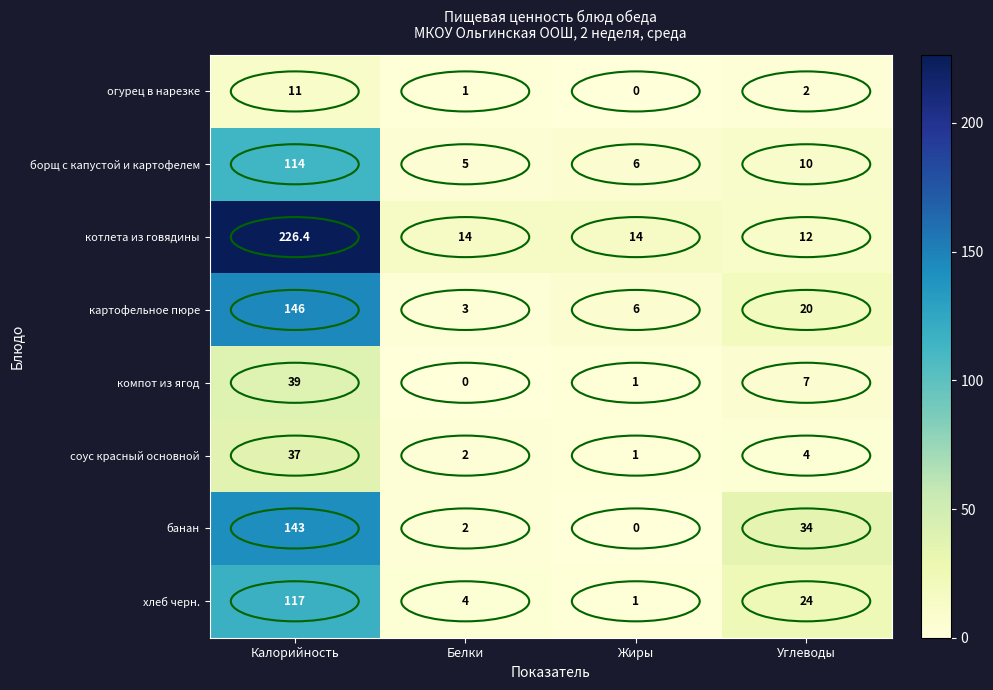

Count the number of categories in the chart.

4